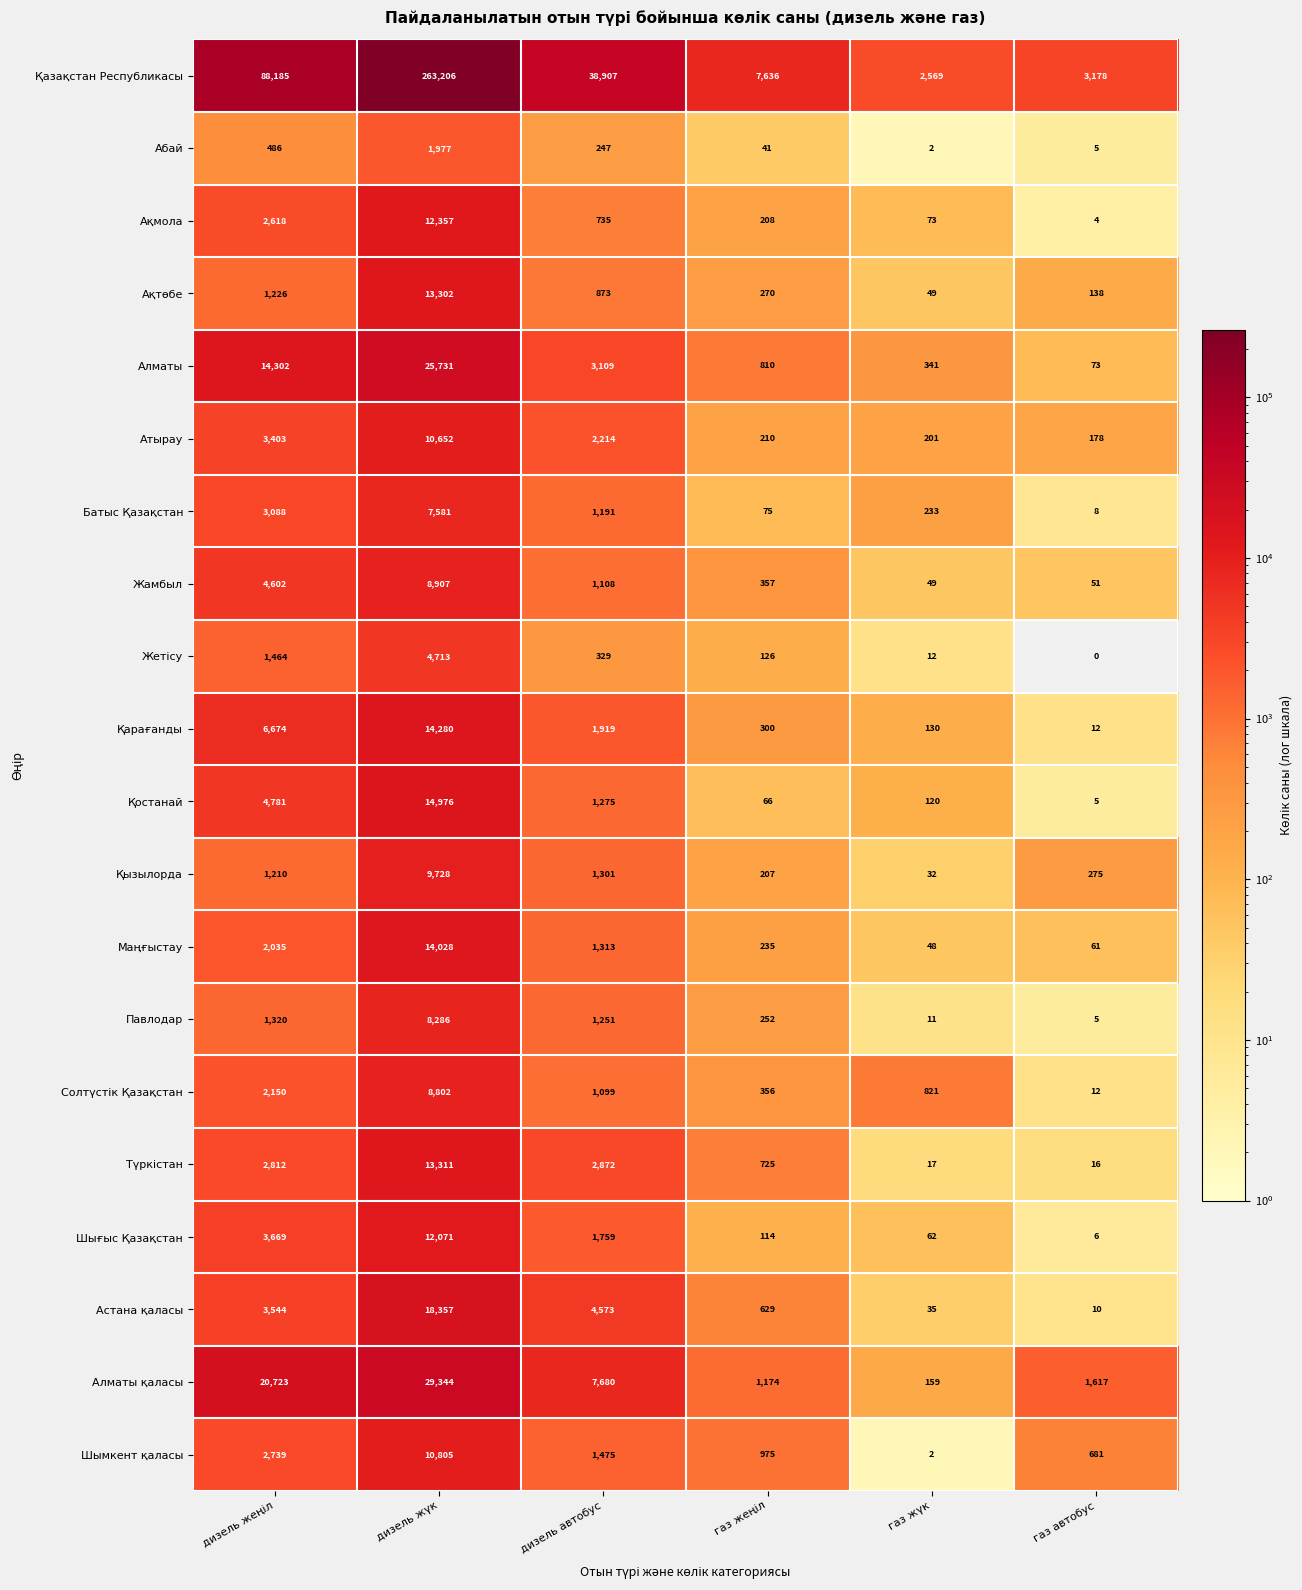

At how many categories does at least one series exceed 22888?

3